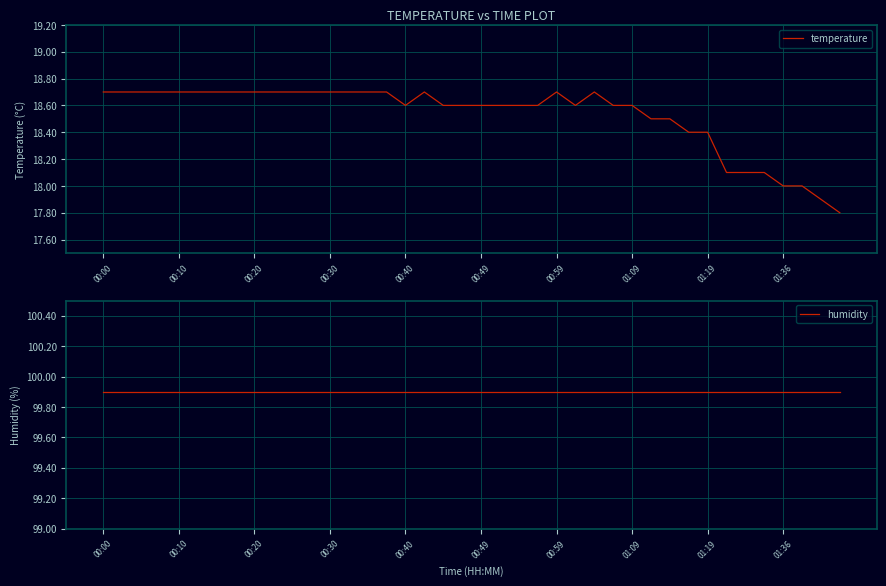

What is the lowest value of the temperature series?

17.8